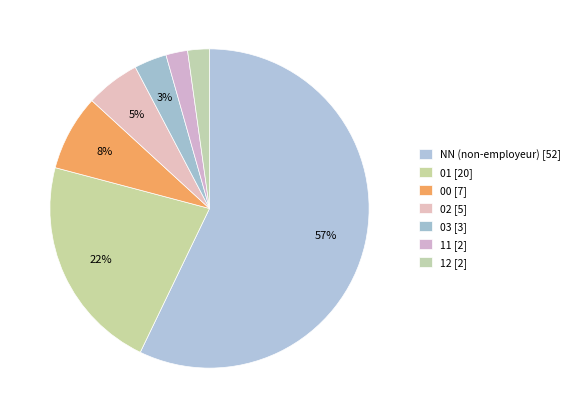

Is 02 the majority of the pie?

No